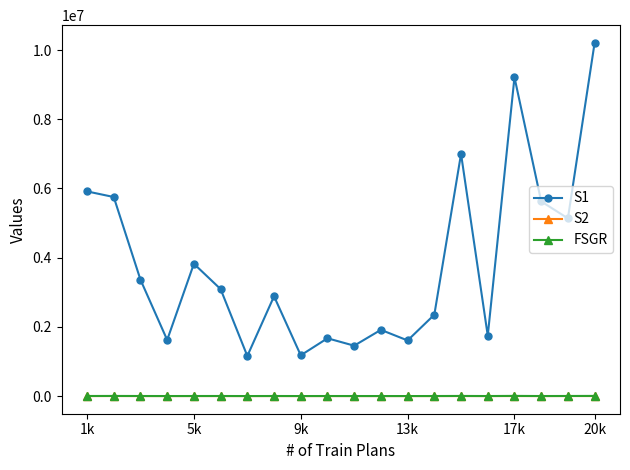

How many series are shown in this chart?

3